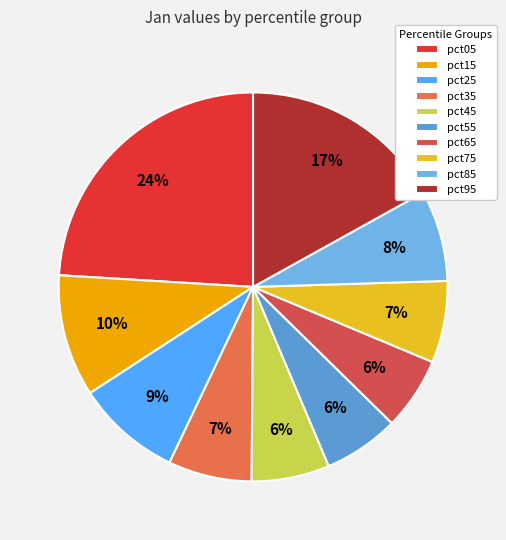

Rank the categories by value from lowest to highest.

pct65, pct55, pct45, pct75, pct35, pct85, pct25, pct15, pct95, pct05